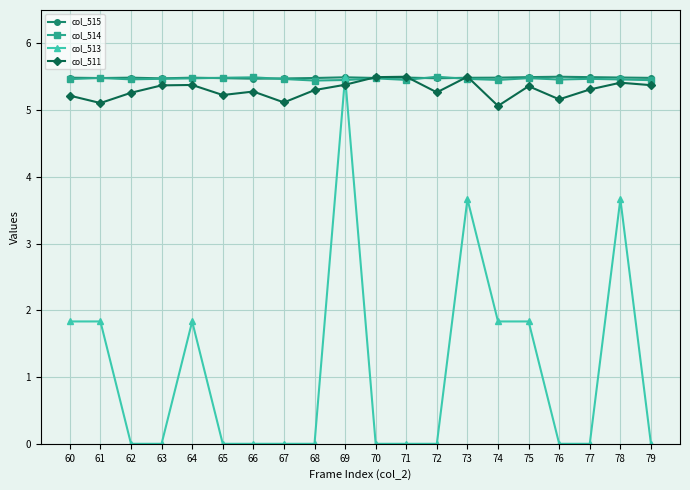

The col_513 series shows 7.2 at 69. True or false?

False